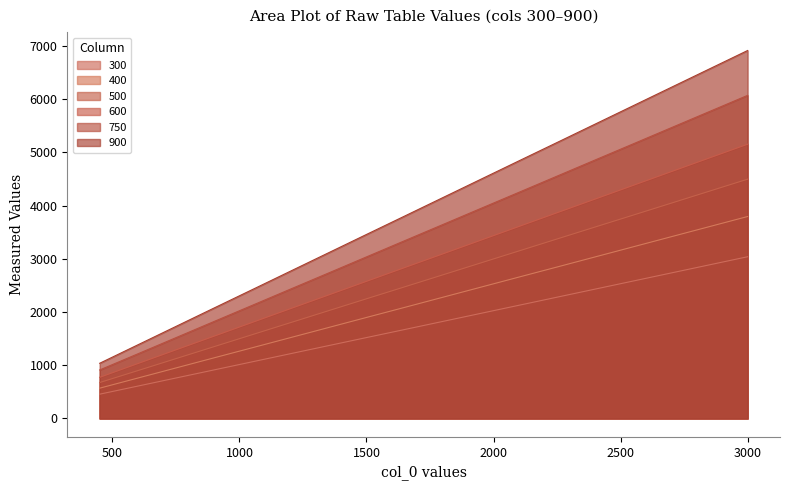

True or false: 750 and 600 cross at least once.

False